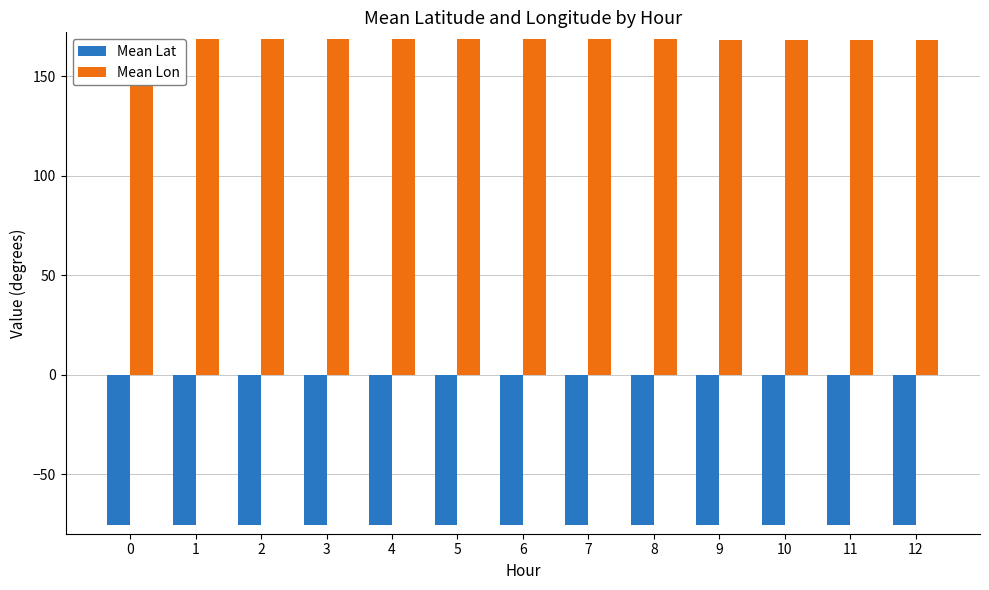

What are all the series names shown in the legend?

Mean Lat, Mean Lon